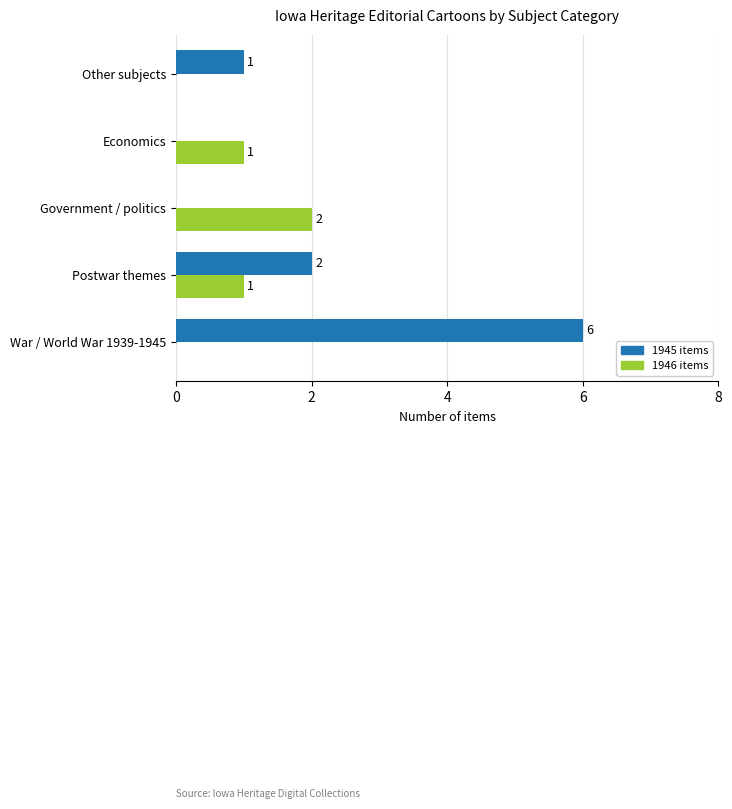

True or false: 1945 items has a value of 1 at Postwar themes.

False